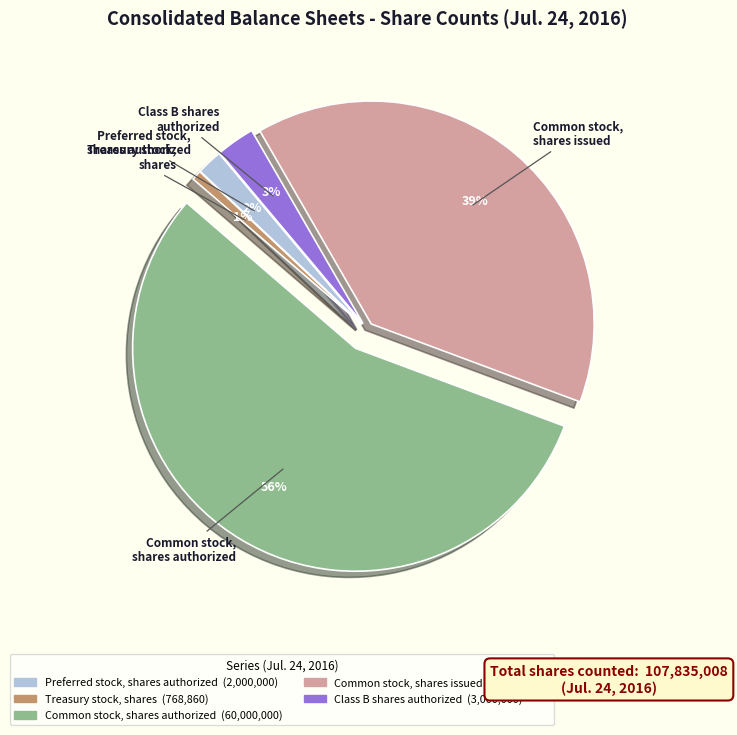

To the nearest percent, what is the average slice percentage?

20%